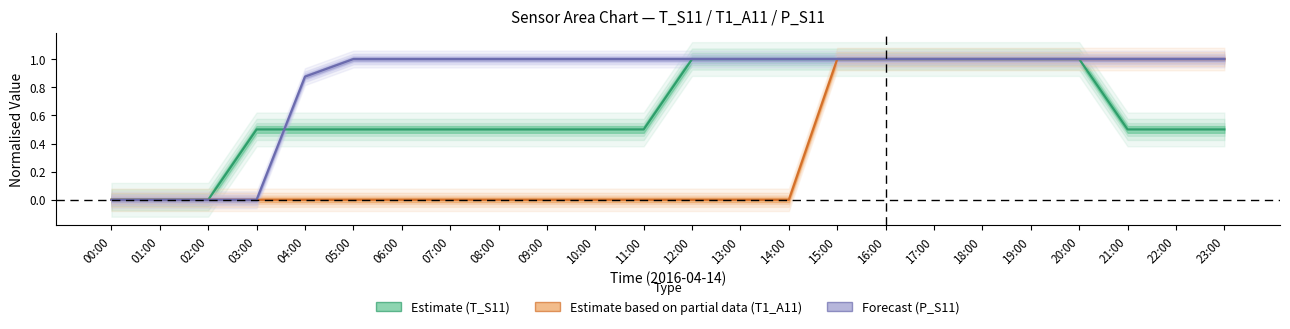

What is the maximum value for T1_A11?

1.0